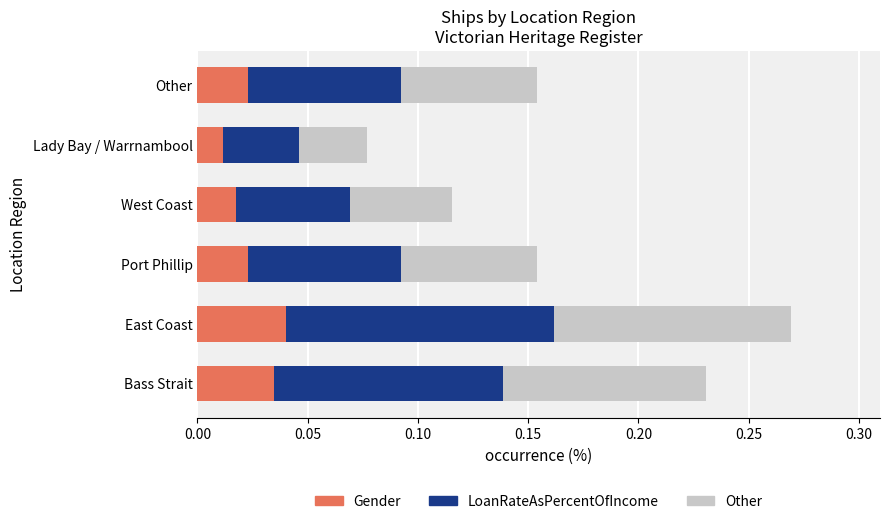

What is the total value across all series at East Coast?

0.3